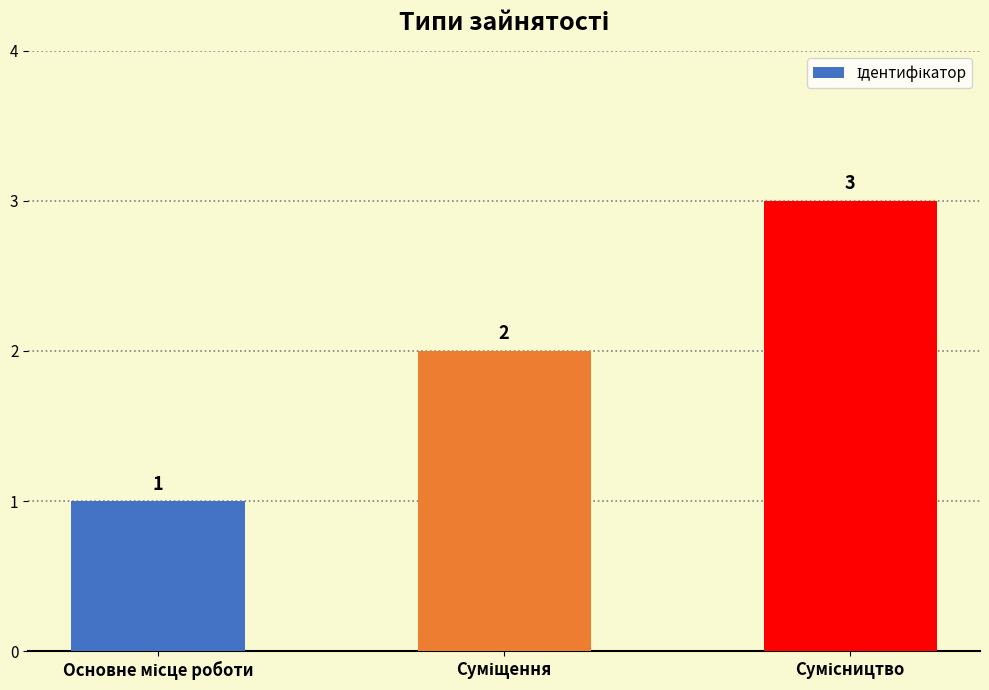

What is the difference between the maximum and minimum values?

2